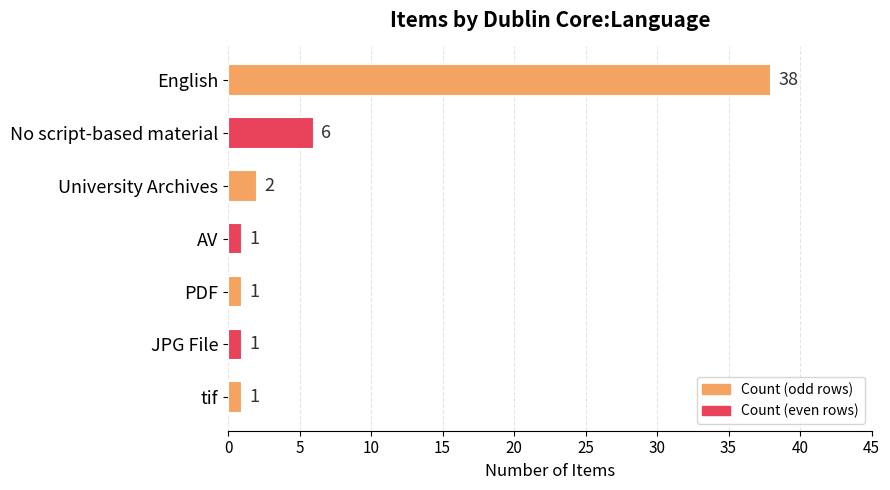

What is the difference between the maximum and second lowest values?

37